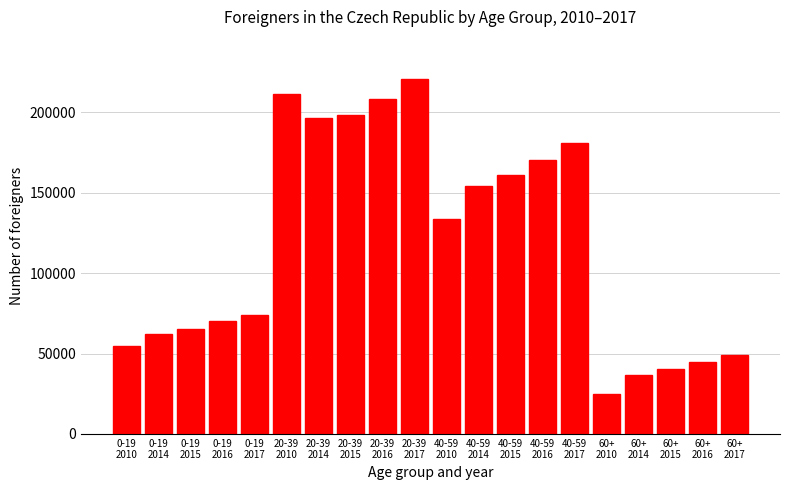

Reading right to left, what are all the values shown in this chart?

60+
2017=48838	60+
2016=44585	60+
2015=40460	60+
2014=36725	60+
2010=24585	40-59
2017=180605	40-59
2016=170465	40-59
2015=160848	40-59
2014=153985	40-59
2010=133512	20-39
2017=220422	20-39
2016=208403	20-39
2015=198030	20-39
2014=196243	20-39
2010=211553	0-19
2017=74277	0-19
2016=69988	0-19
2015=65332	0-19
2014=62414	0-19
2010=54641